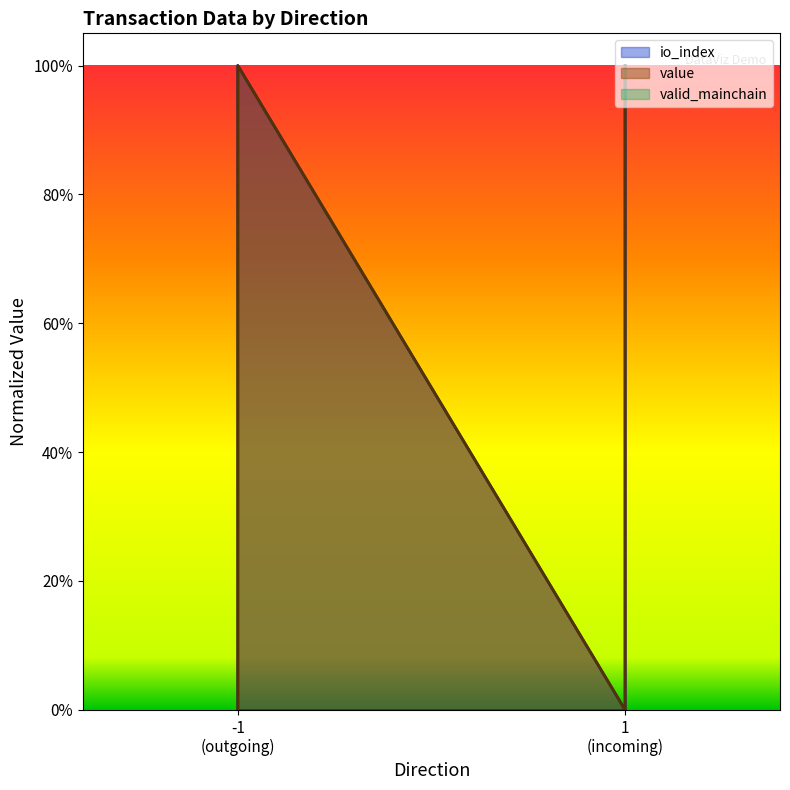

Which series has the largest total across all categories?

io_index